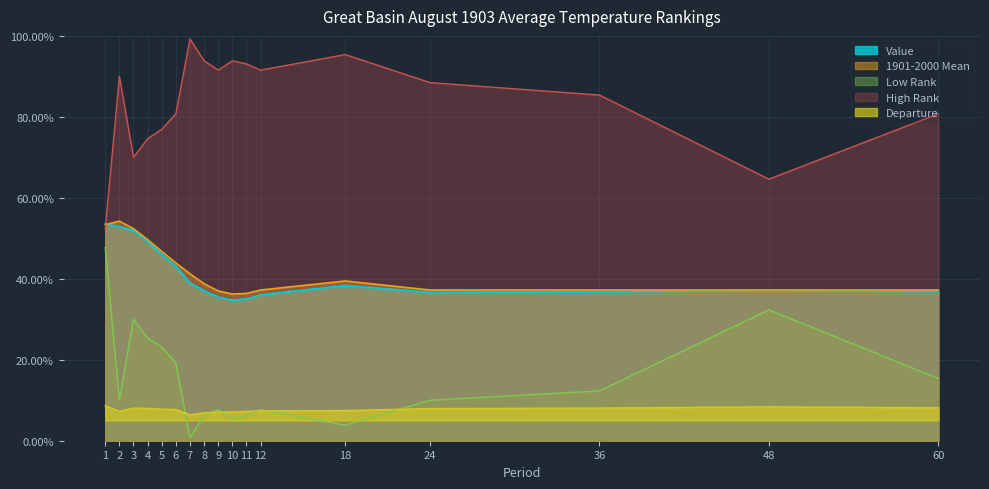

How many times do Value and High Rank cross each other?

1